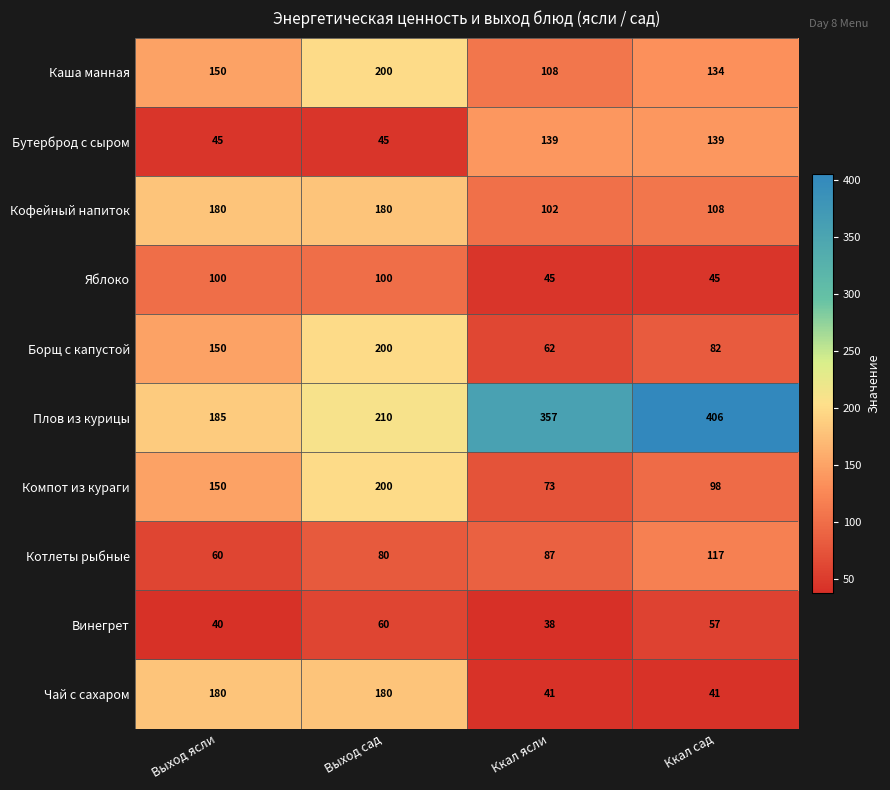

At Ккал ясли, list the series in order from largest to smallest.

Плов из курицы, Бутерброд с сыром, Каша манная, Кофейный напиток, Котлеты рыбные, Компот из кураги, Борщ с капустой, Яблоко, Чай с сахаром, Винегрет